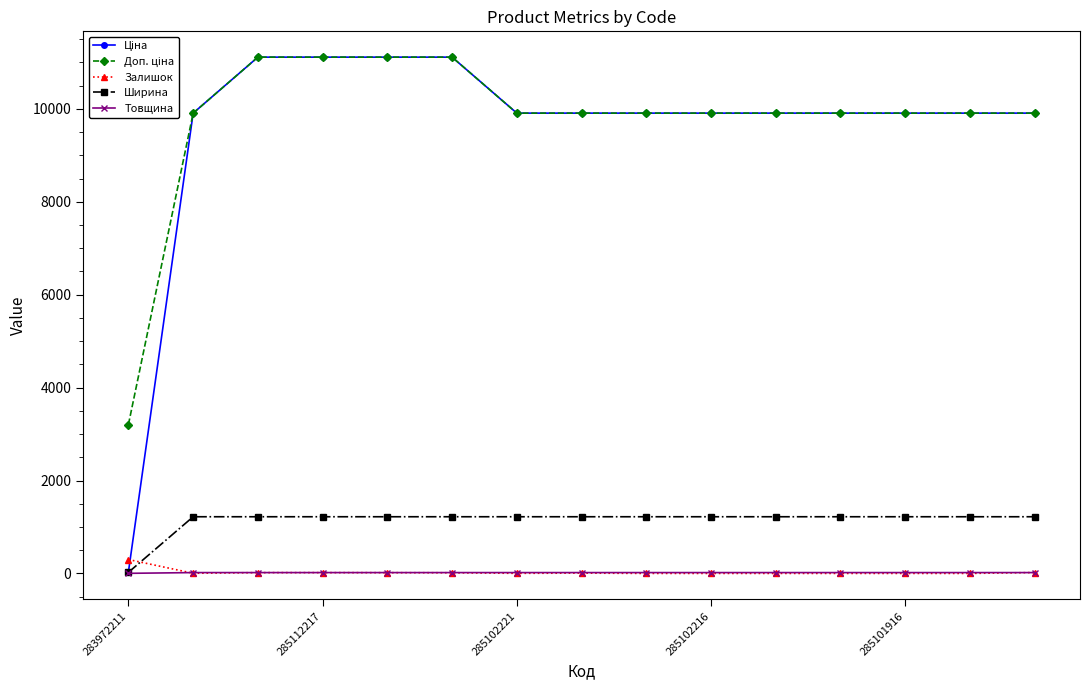

What is the maximum value shown in the chart?

11113.6